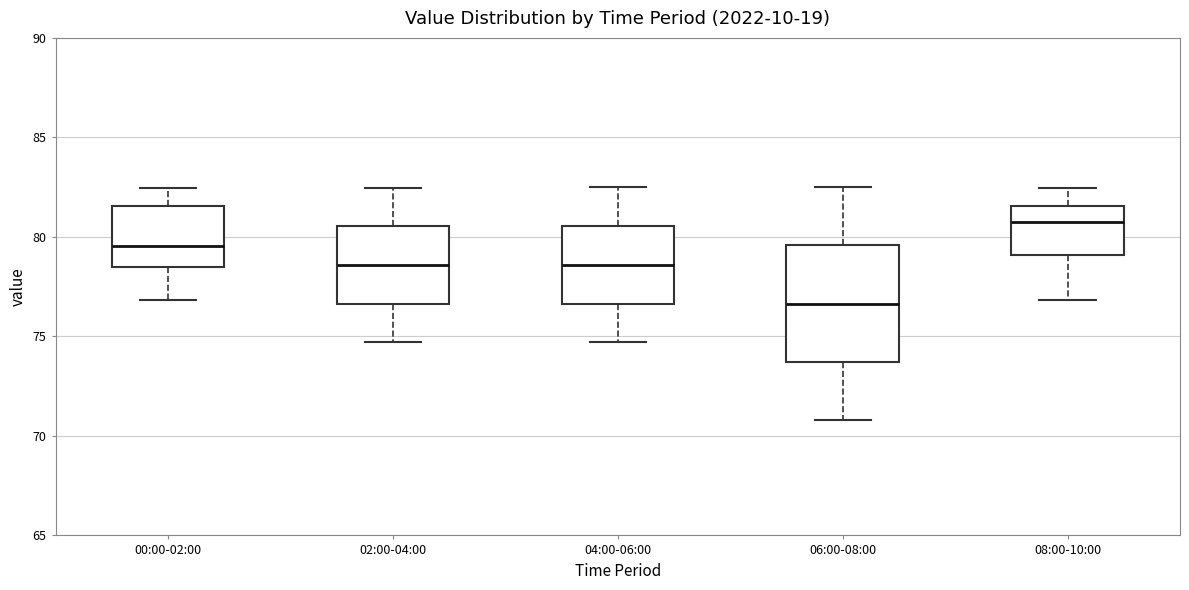

Reading left to right, transcribe this box plot: for each box, give where its median line is, the range the box spans, and where its two whiskers end, as read against the y-axis. The values are not printed on the chart, so give them approximately, as read against the axis.

00:00-02:00: median 79.5, box 78.5 to 81.5, whiskers 77.0 to 82.5
02:00-04:00: median 78.5, box 76.5 to 80.5, whiskers 74.5 to 82.5
04:00-06:00: median 78.5, box 76.5 to 80.5, whiskers 74.5 to 82.5
06:00-08:00: median 76.5, box 73.5 to 79.5, whiskers 71.0 to 82.5
08:00-10:00: median 81.0, box 79.0 to 81.5, whiskers 77.0 to 82.5